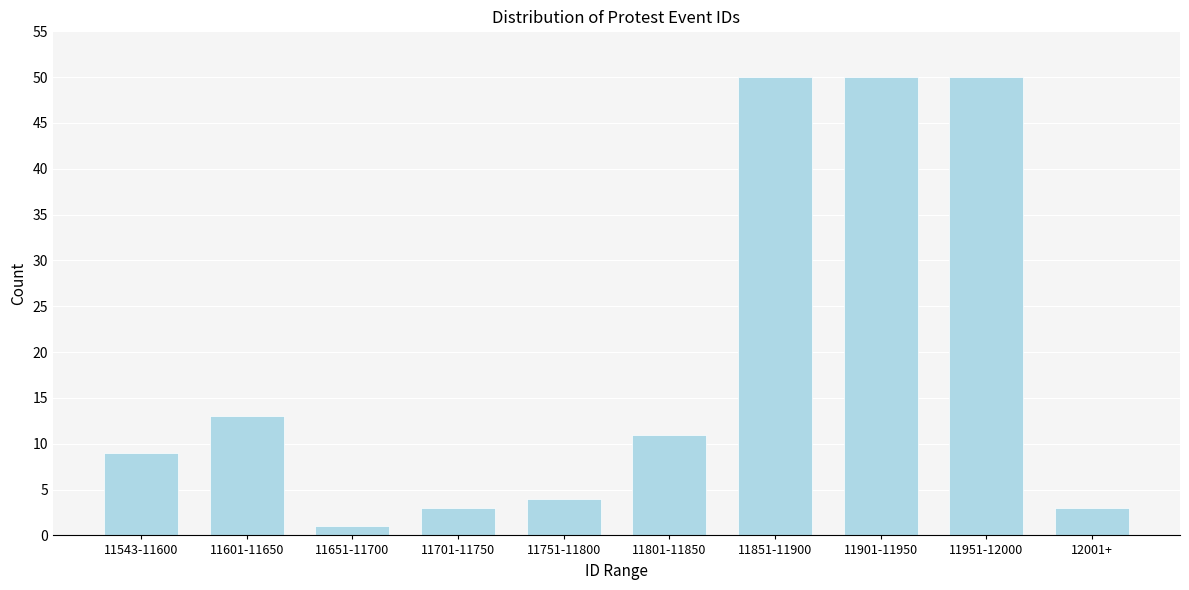

Reading right to left, transcribe all the data shown in this chart.

12001+=3	11951-12000=50	11901-11950=50	11851-11900=50	11801-11850=11	11751-11800=4	11701-11750=3	11651-11700=1	11601-11650=13	11543-11600=9